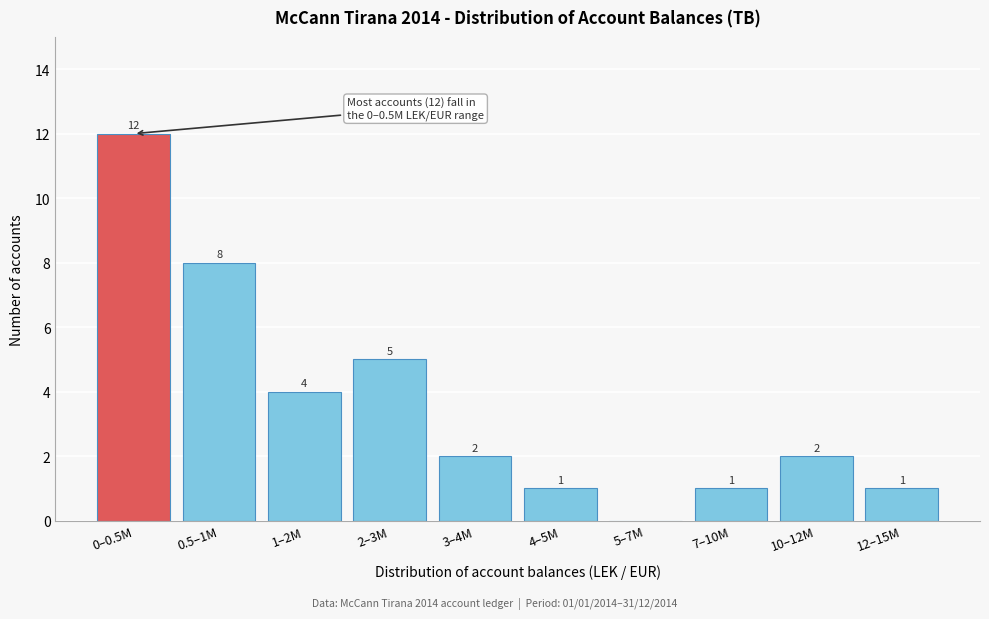

Reading right to left, list all the values displayed in this chart.

12–15M=1	10–12M=2	7–10M=1	5–7M=0	4–5M=1	3–4M=2	2–3M=5	1–2M=4	0.5–1M=8	0–0.5M=12